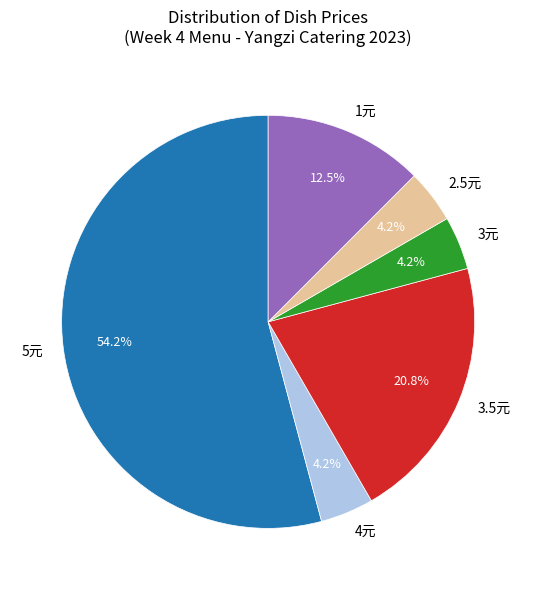

How many slices are in this pie chart?

6